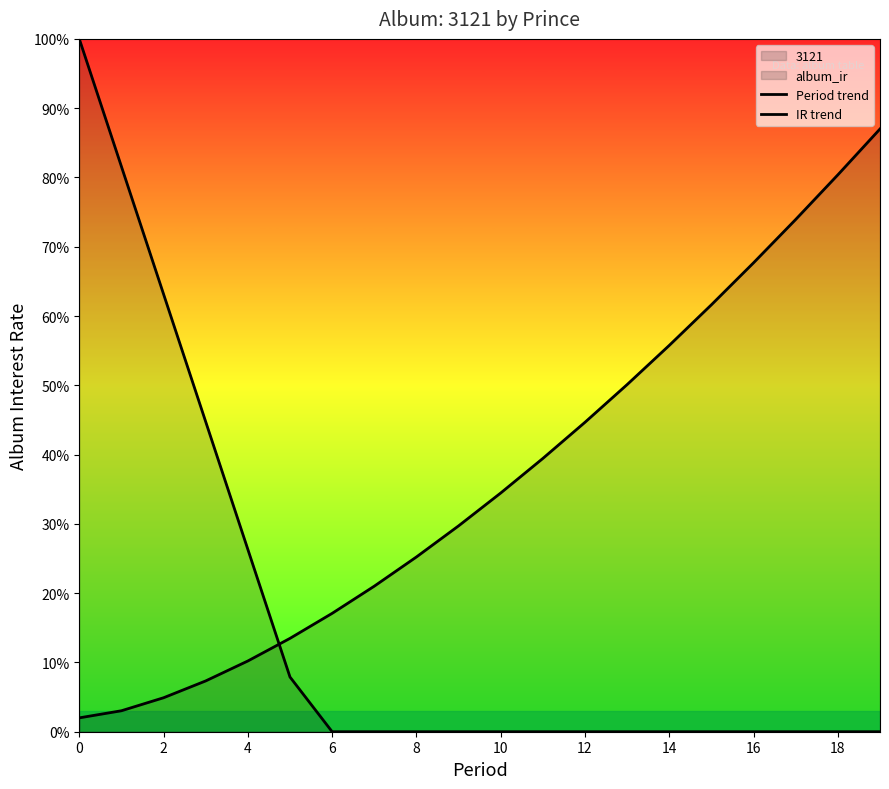

What is the label of the 5th point from the right?

15